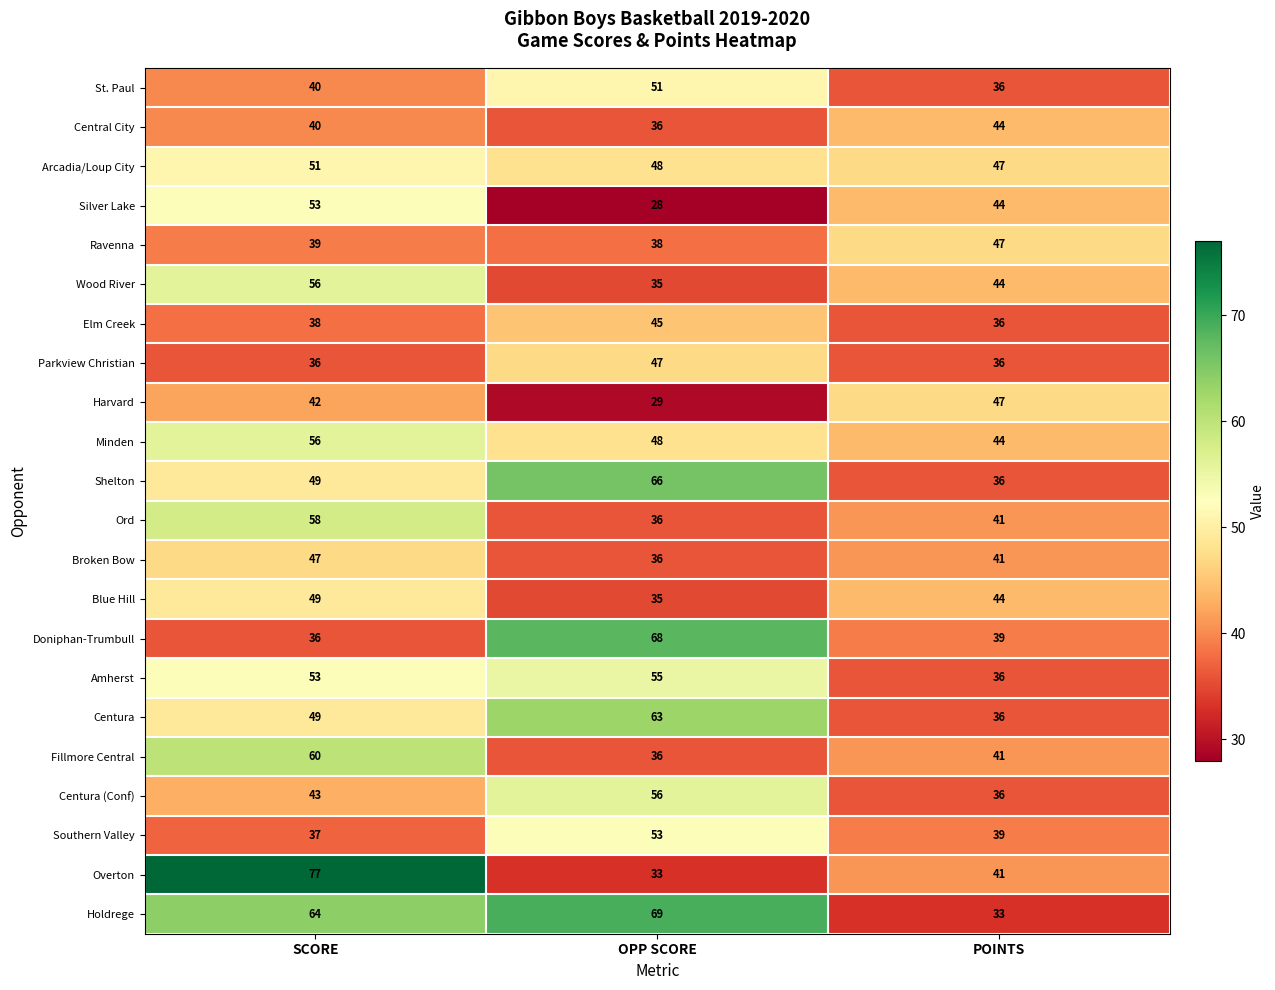

What is the maximum value for Shelton?

66